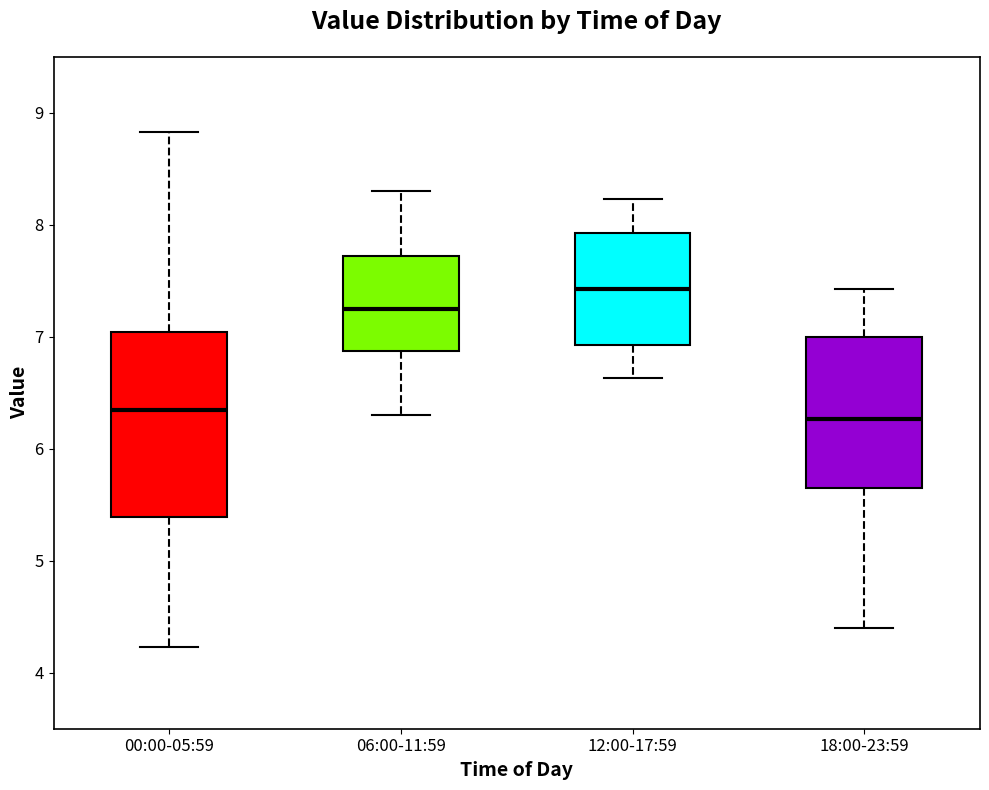

Reading left to right, transcribe this box plot: for each box, give where its median line is, the range the box spans, and where its two whiskers end, as read against the y-axis. The values are not printed on the chart, so give them approximately, as read against the axis.

00:00-05:59: median 6.4, box 5.4 to 7.0, whiskers 4.2 to 8.8
06:00-11:59: median 7.3, box 6.9 to 7.7, whiskers 6.3 to 8.3
12:00-17:59: median 7.4, box 6.9 to 7.9, whiskers 6.6 to 8.2
18:00-23:59: median 6.3, box 5.7 to 7.0, whiskers 4.4 to 7.4